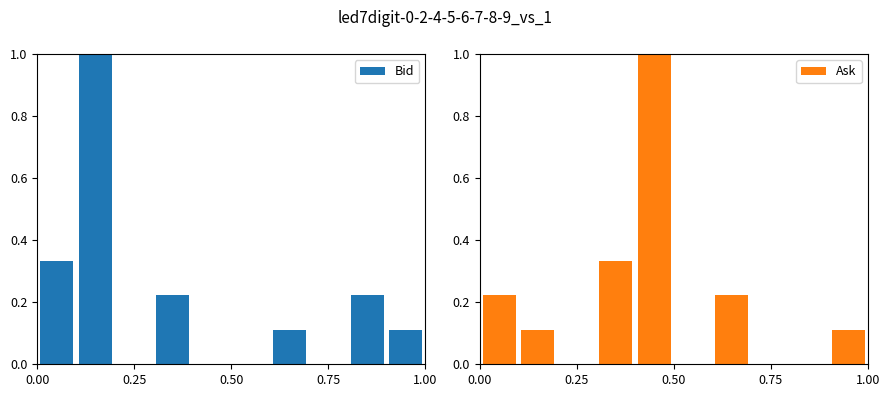

How many values in the Ask series exceed 0?

6